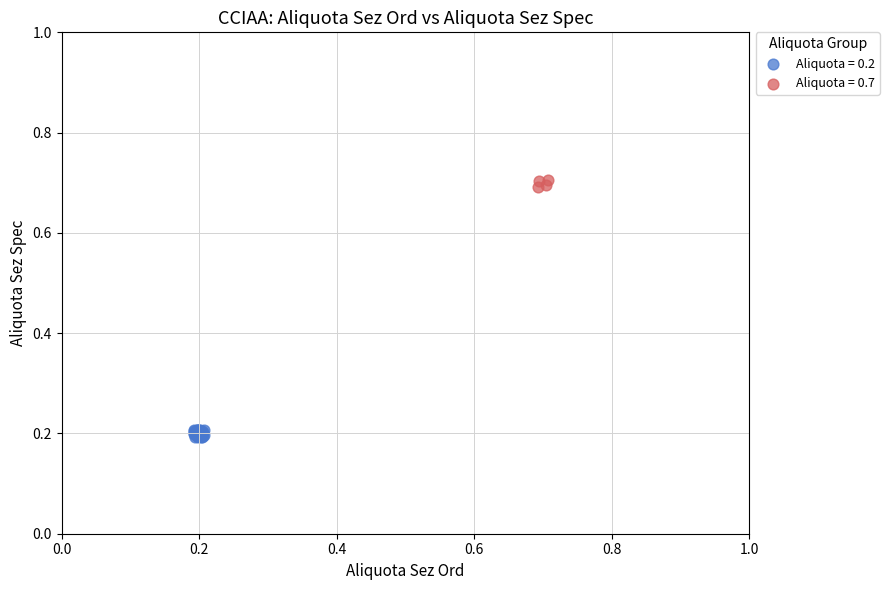

What are all the series names shown in the legend?

Aliquota = 0.2, Aliquota = 0.7